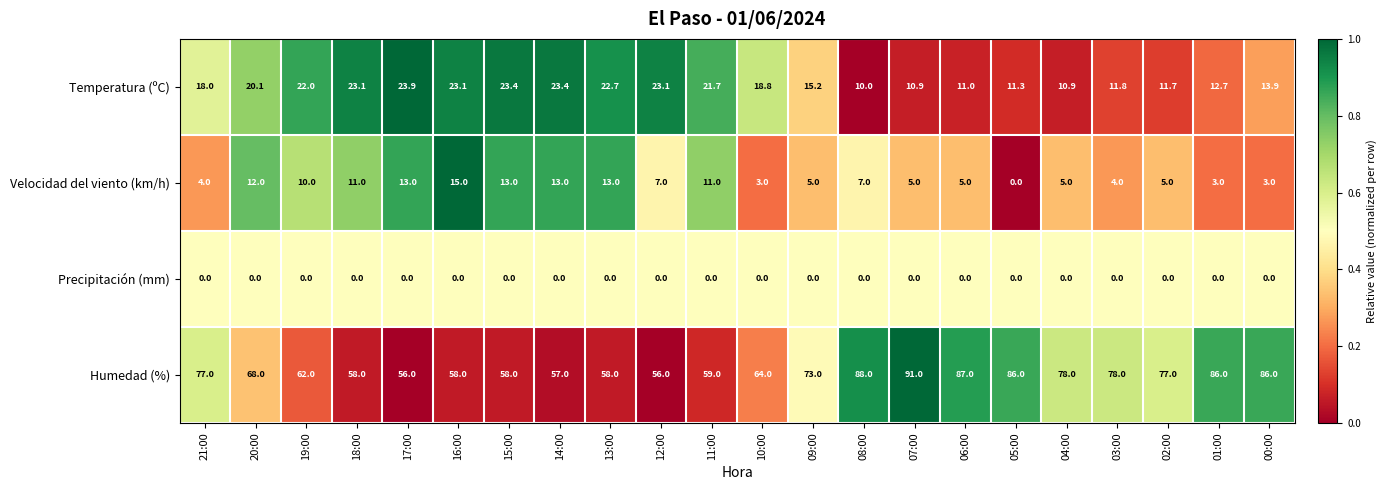

At how many categories does at least one series exceed 0?

22